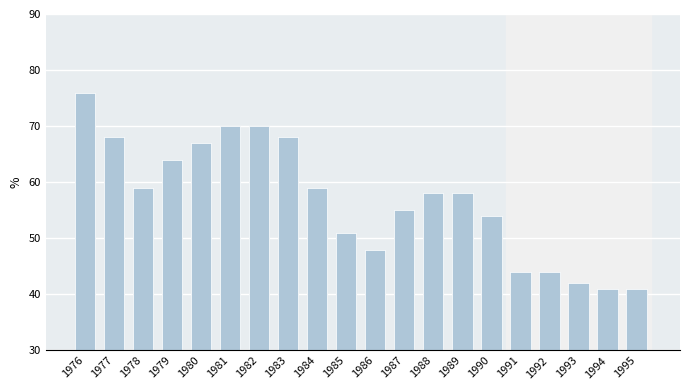

Reading left to right, extract all data points from this chart.

1976=76	1977=68	1978=59	1979=64	1980=67	1981=70	1982=70	1983=68	1984=59	1985=51	1986=48	1987=55	1988=58	1989=58	1990=54	1991=44	1992=44	1993=42	1994=41	1995=41